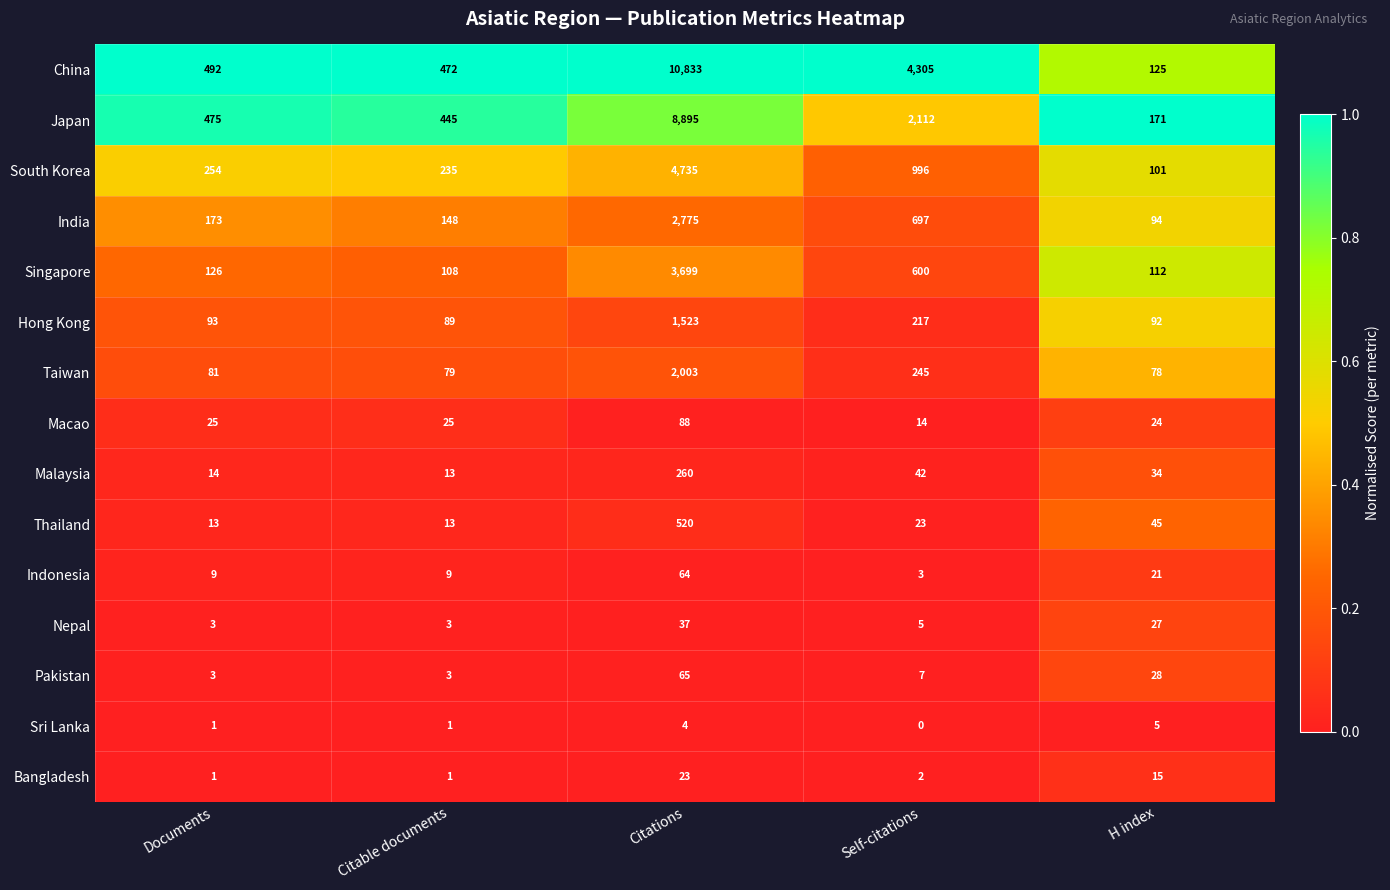

What is the difference between the Malaysia values at Citations and H index?

226